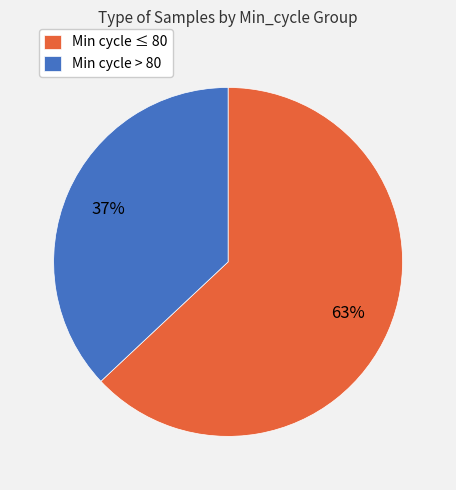

Is it true that Min cycle ≤ 80 is 55% of the pie?

False